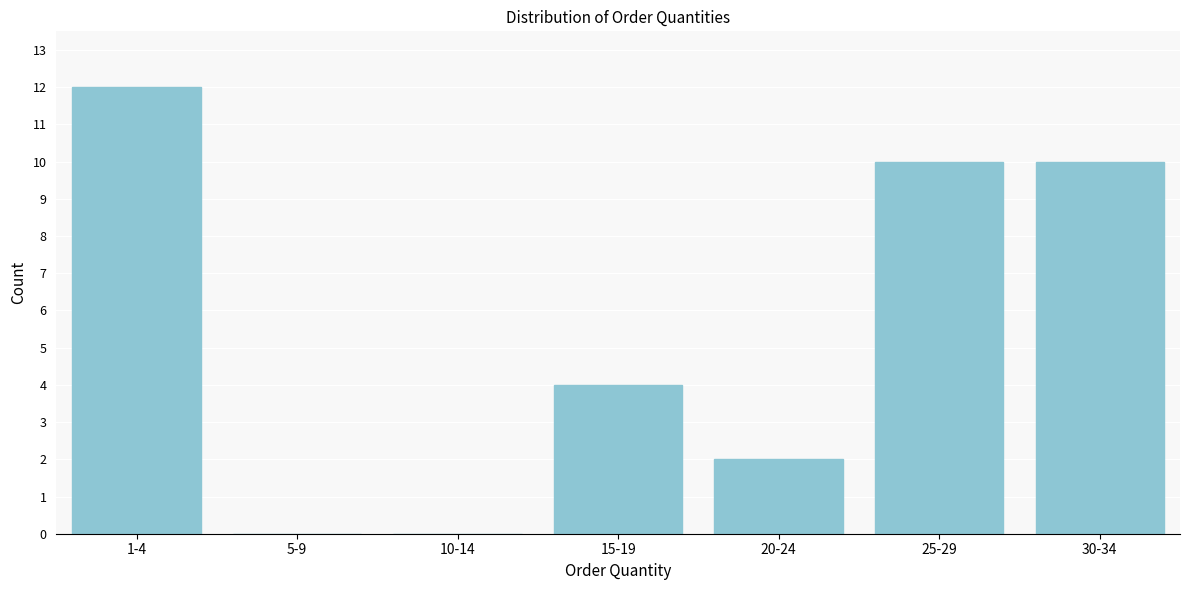

Reading right to left, transcribe all the data shown in this chart.

30-34=10	25-29=10	20-24=2	15-19=4	10-14=0	5-9=0	1-4=12